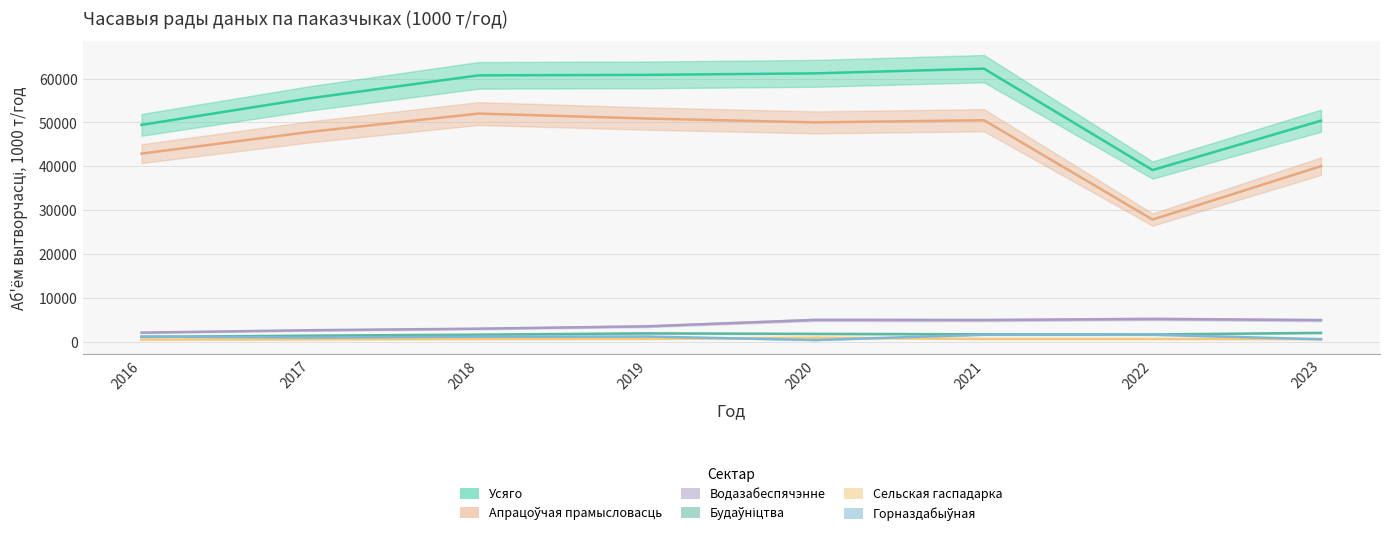

What is the value of the Апрацоўчая прамысловасць point at the 2nd from the left?

47855.2